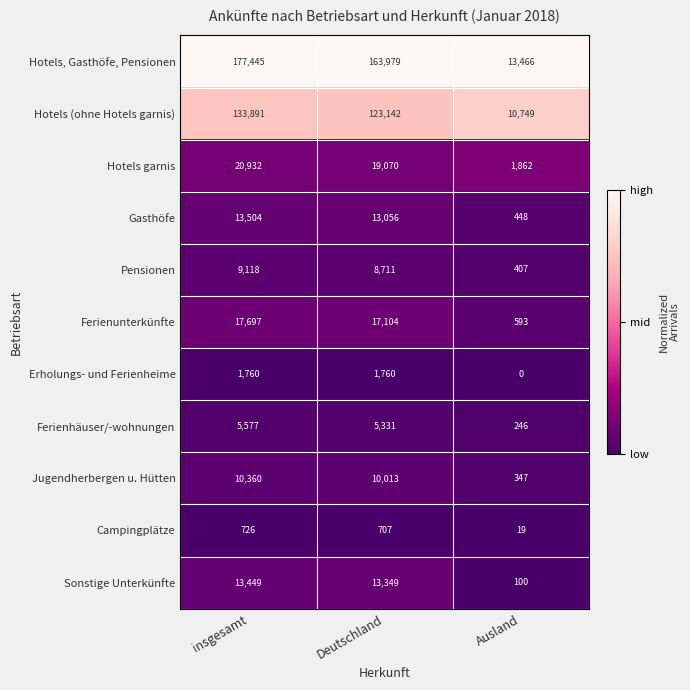

List the series in order of their peak value, lowest first.

Campingplätze, Erholungs- und Ferienheime, Ferienhäuser/-wohnungen, Pensionen, Jugendherbergen u. Hütten, Sonstige Unterkünfte, Gasthöfe, Ferienunterkünfte, Hotels garnis, Hotels (ohne Hotels garnis), Hotels, Gasthöfe, Pensionen